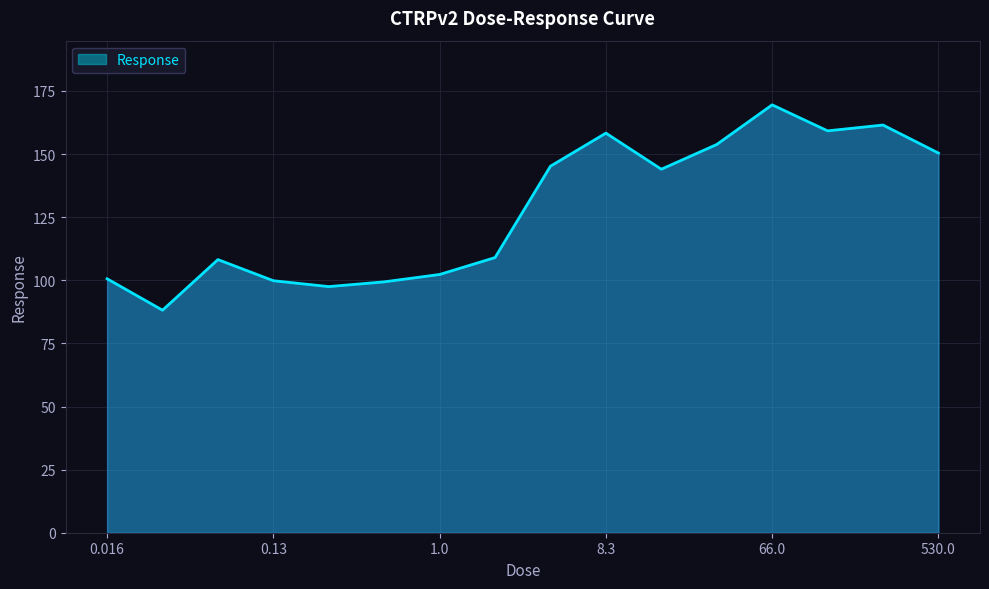

What is the maximum value shown in the chart?

169.5